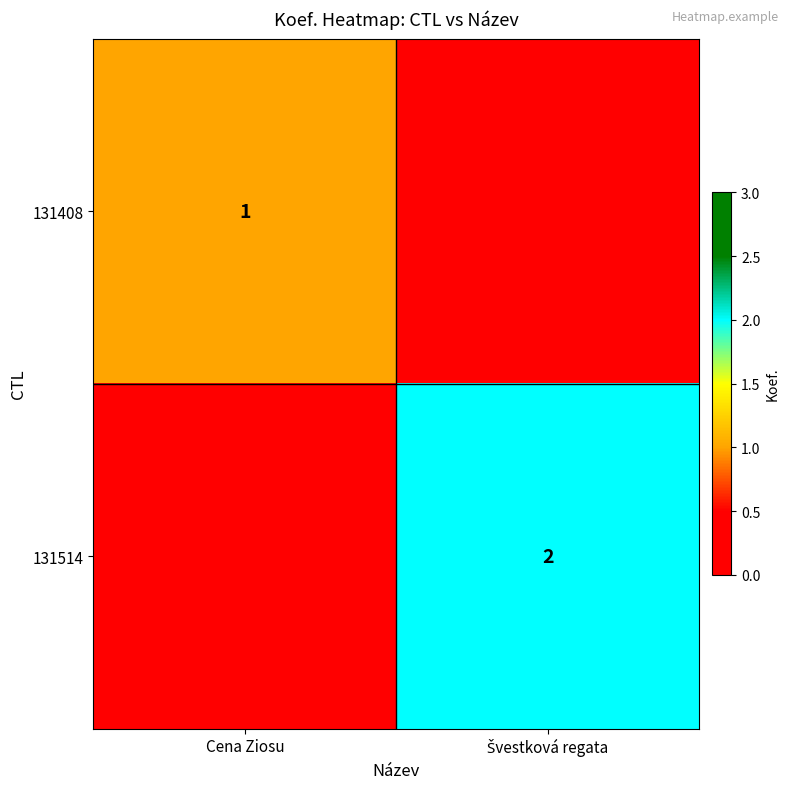

Which label corresponds to the largest value in the chart?

Švestková regata